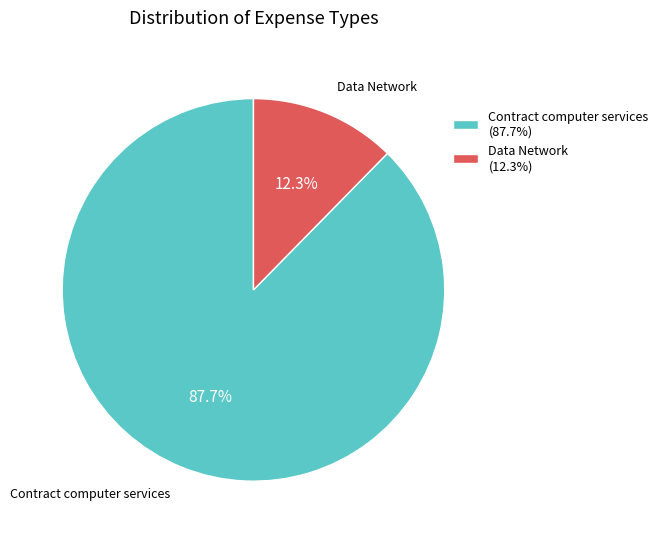

What percentage is the Data Network slice, to the nearest percent?

12%